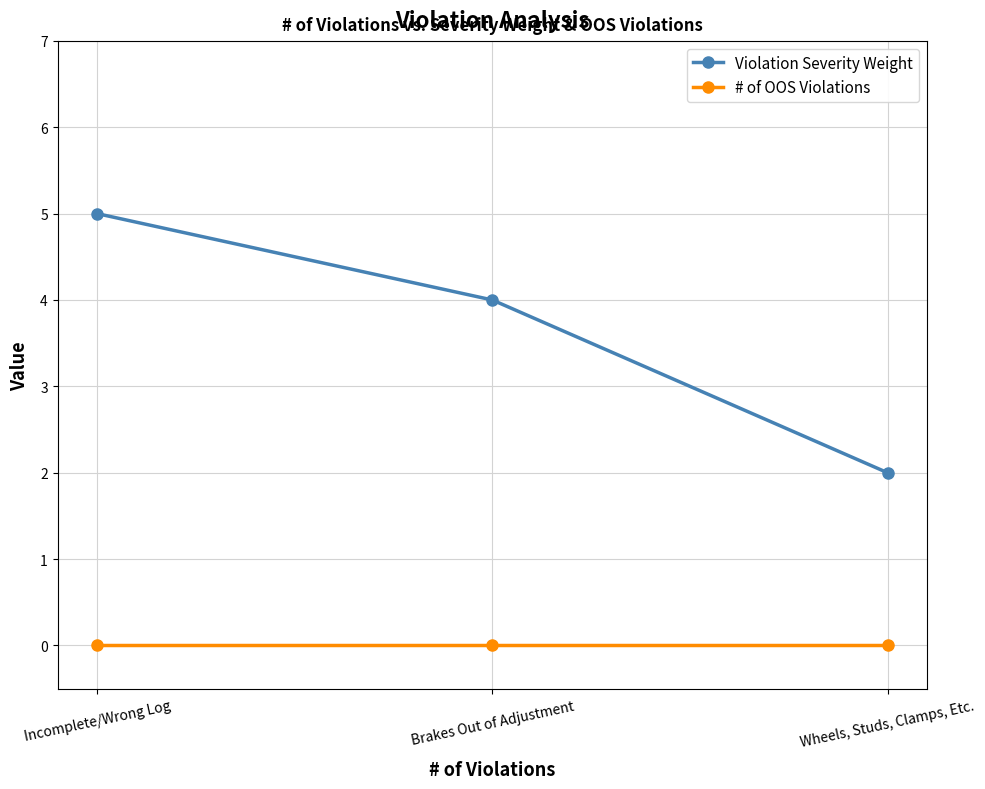

How many series are shown in this chart?

2